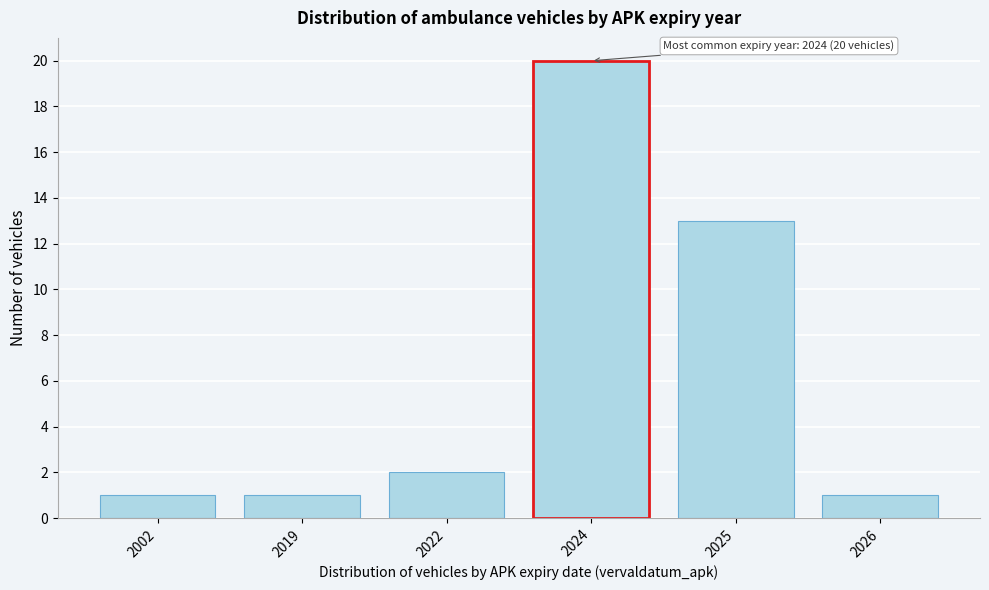

Reading left to right, transcribe all the data shown in this chart.

1	1	2	20	13	1